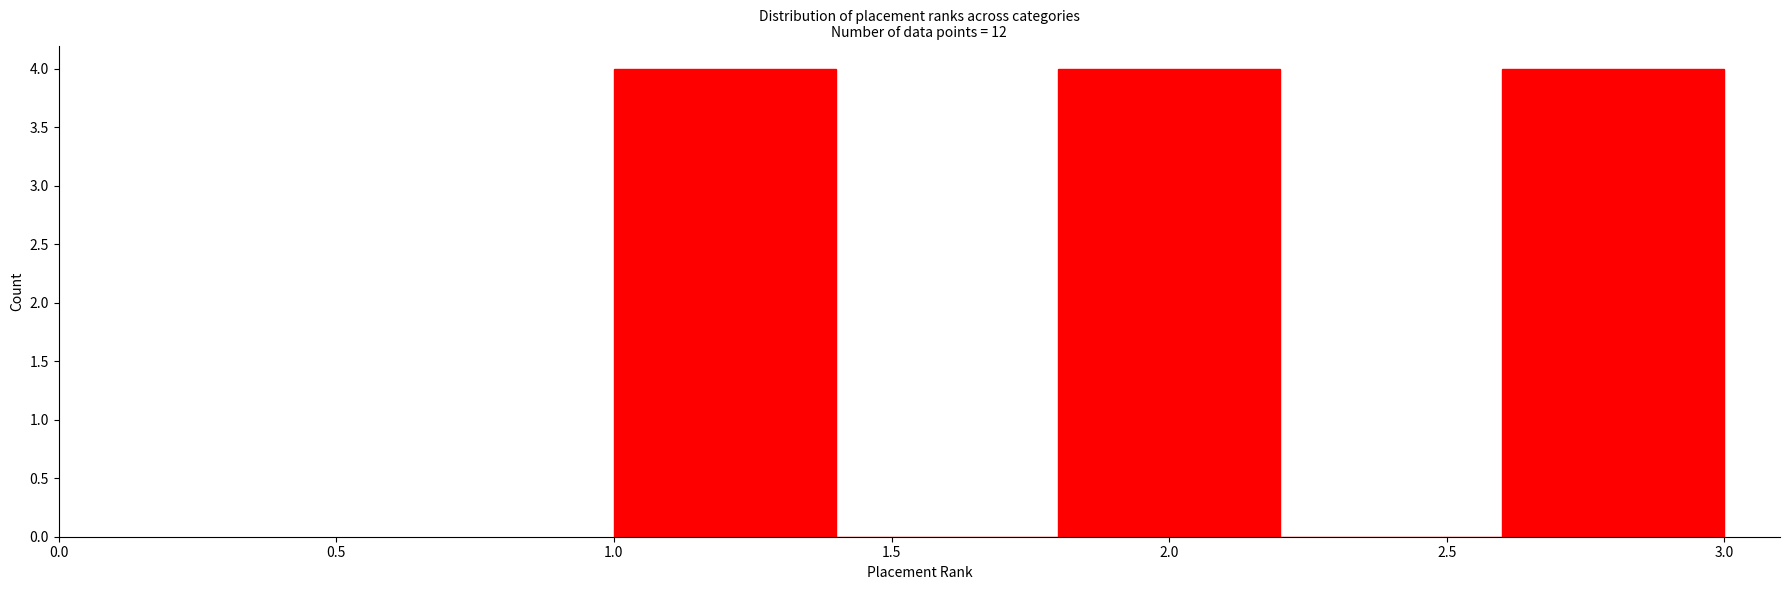

How tall is the bar that spans 1.0 to 1.4 on the x-axis? The values are not printed on the chart, so give them approximately, as read against the axis.

4